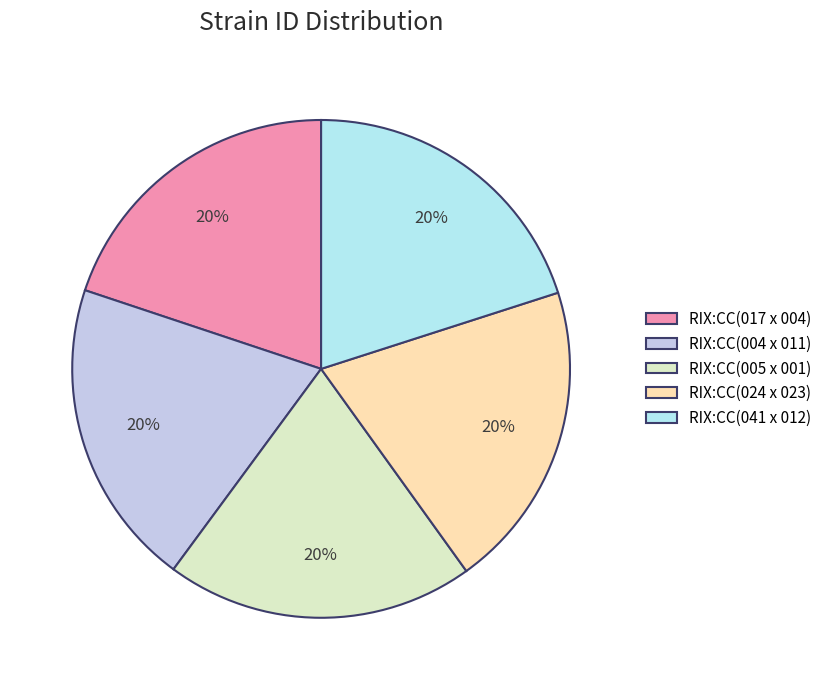

What is the largest slice in the pie chart?

RIX:CC(041 x 012)